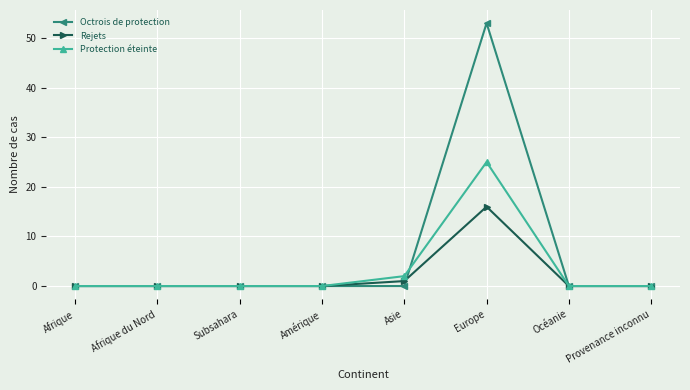

At how many categories does at least one series exceed 13?

1